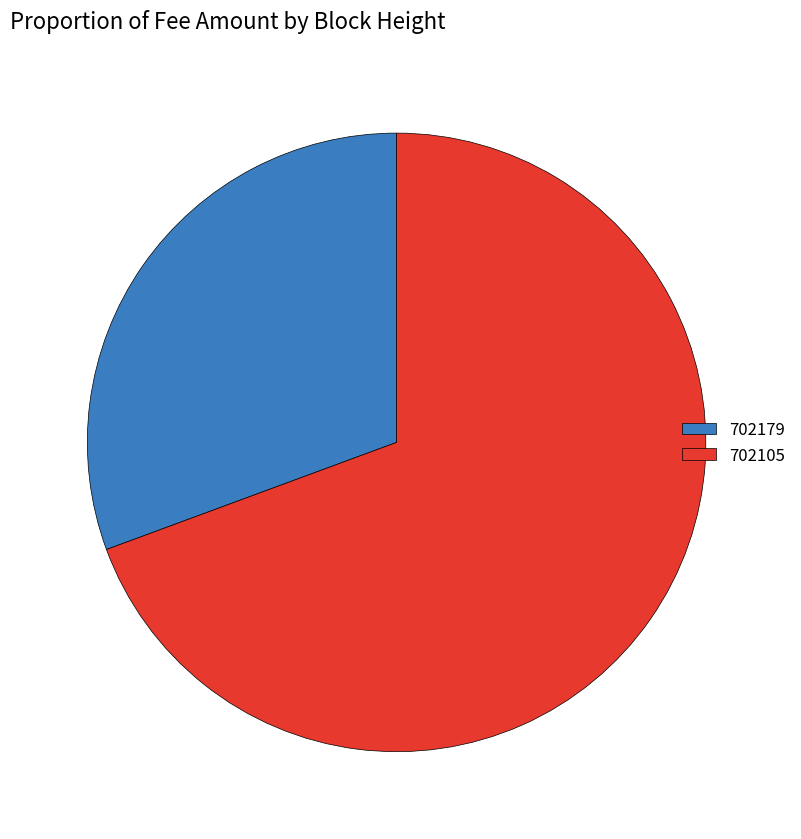

Is it true that 702179 is 31% of the pie?

True